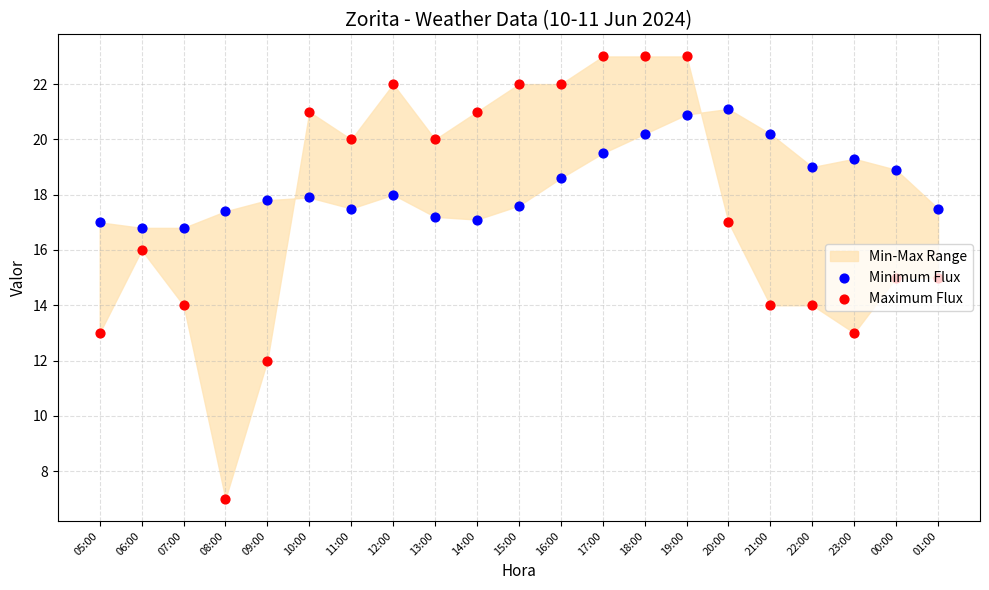

Which series reaches the minimum Y coordinate?

Maximum Flux